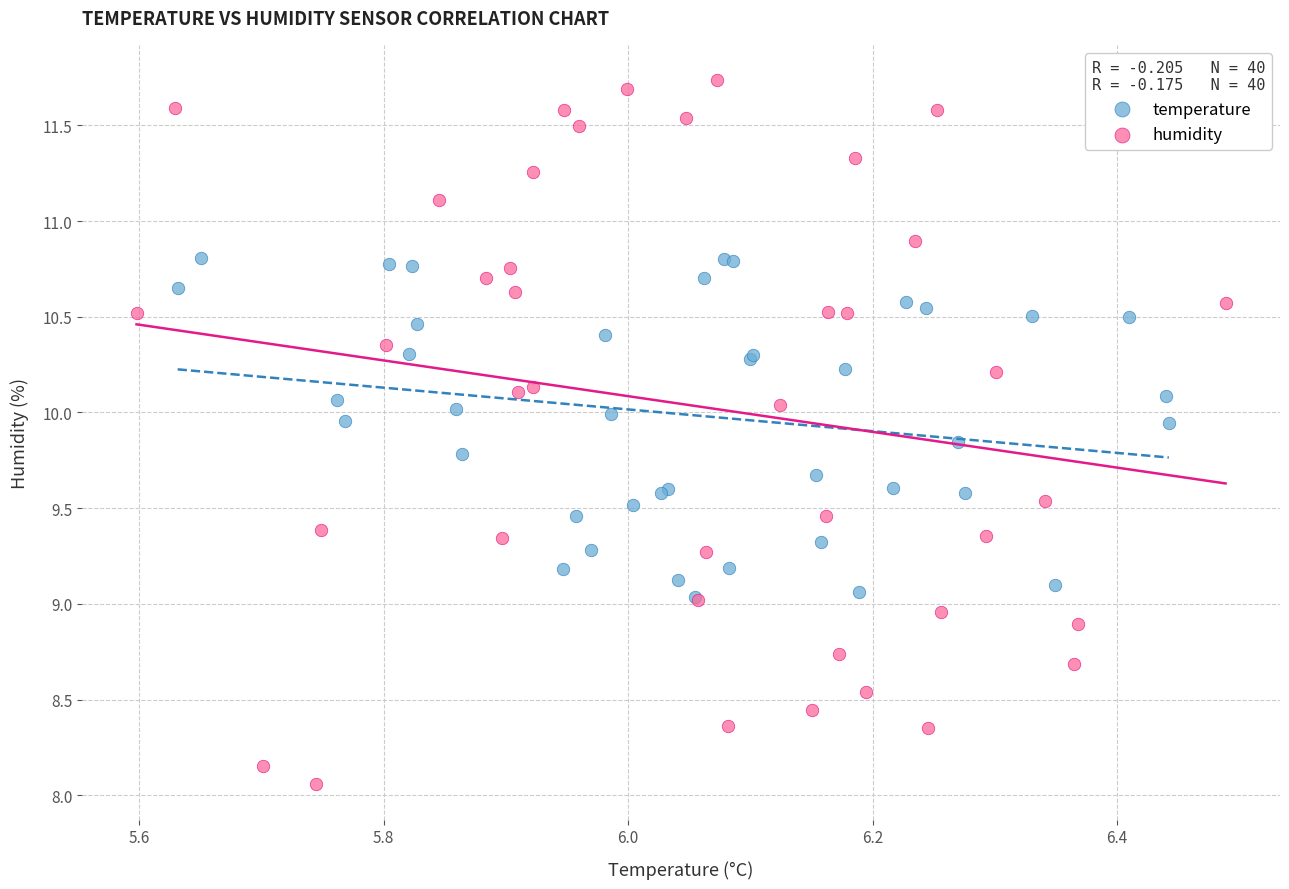

Which series contains the lowest Y value?

humidity